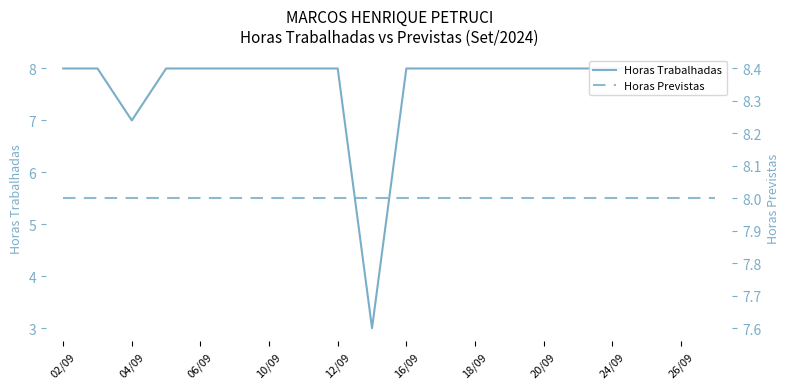

True or false: Horas Trabalhadas has a value of 4 at 26/09.

False